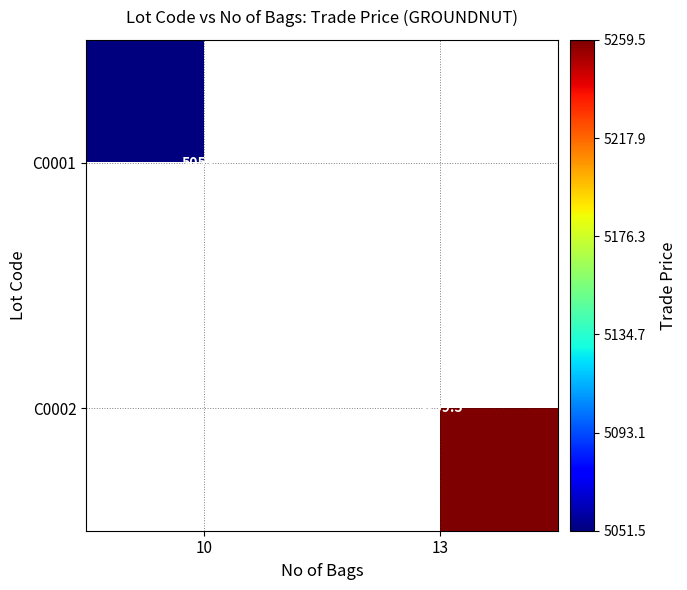

The value of C0001 at 10 is 5051.5. True or false?

True